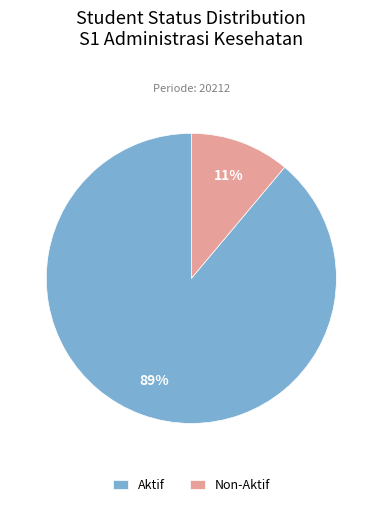

Count the number of slices in the pie.

2